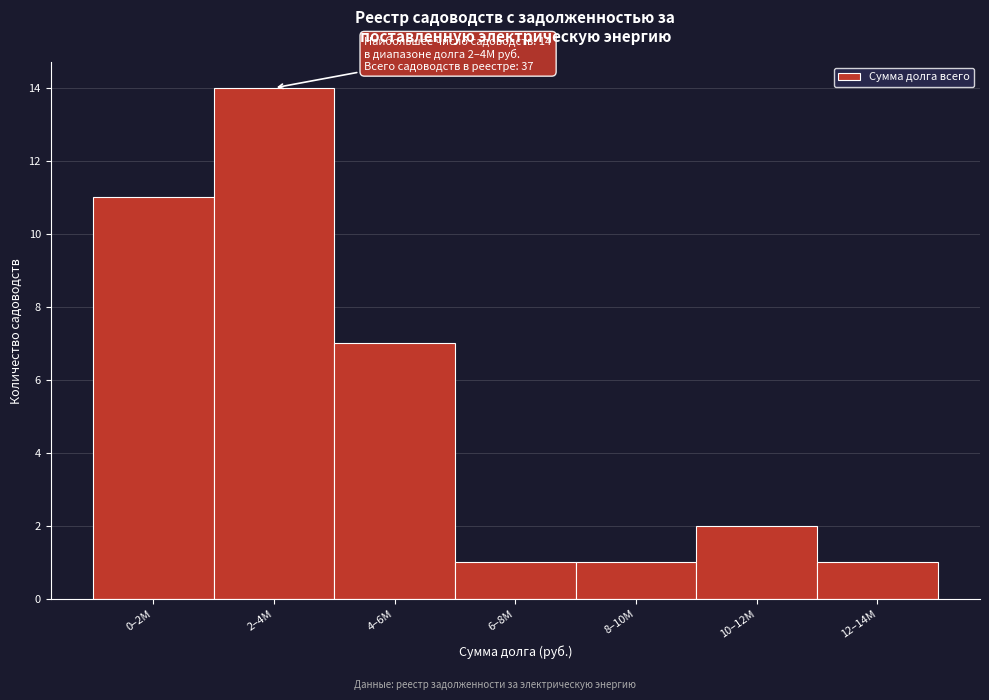

Reading right to left, list all the values displayed in this chart.

1	2	1	1	7	14	11